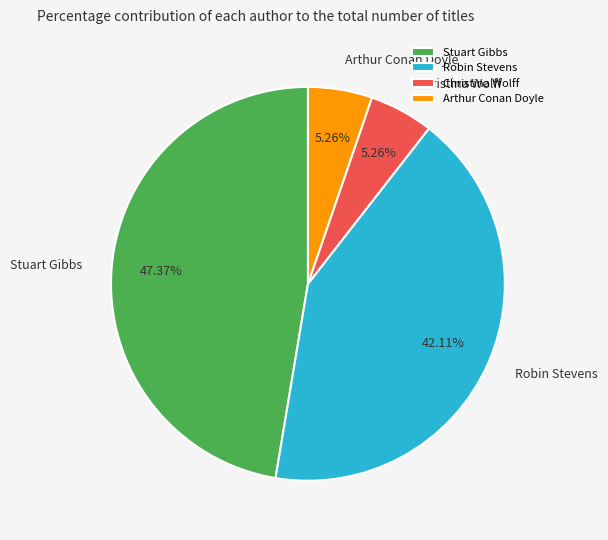

Does Robin Stevens represent more than half of the total?

No